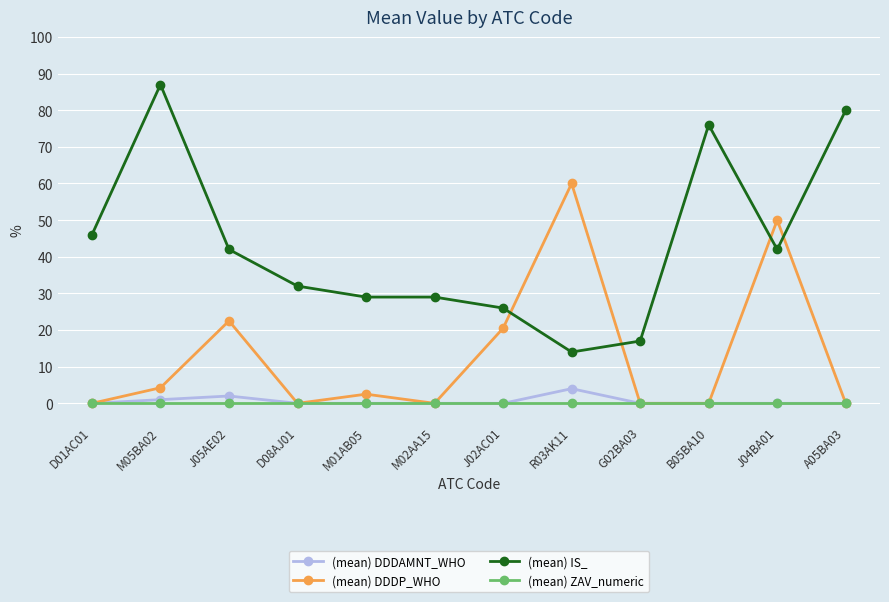

Count the number of categories in the chart.

12